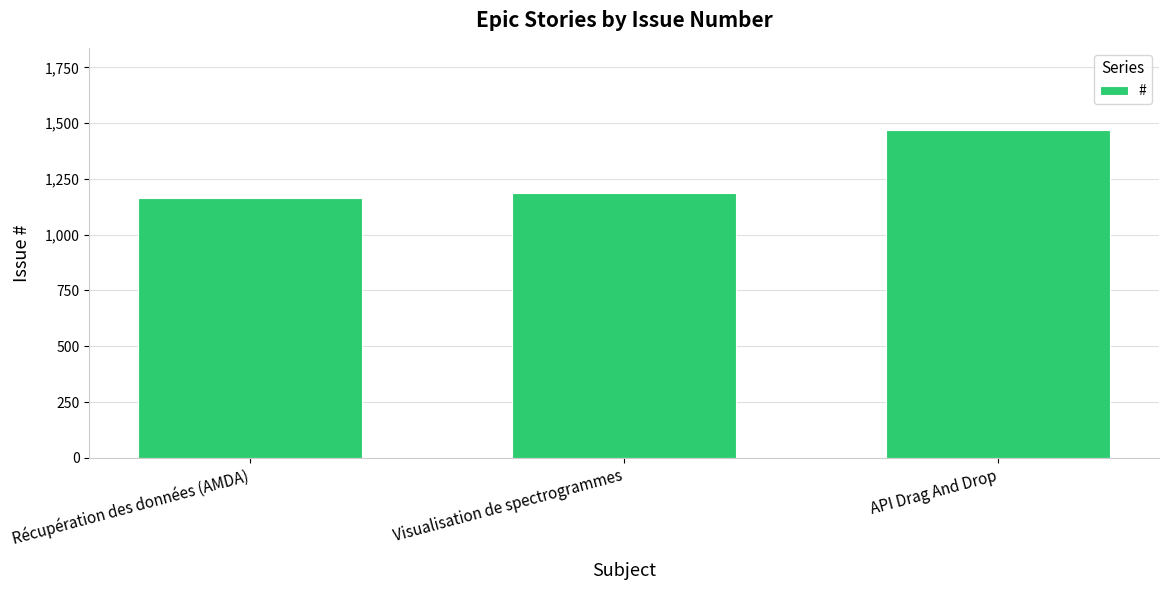

How many data points does each series have?

3